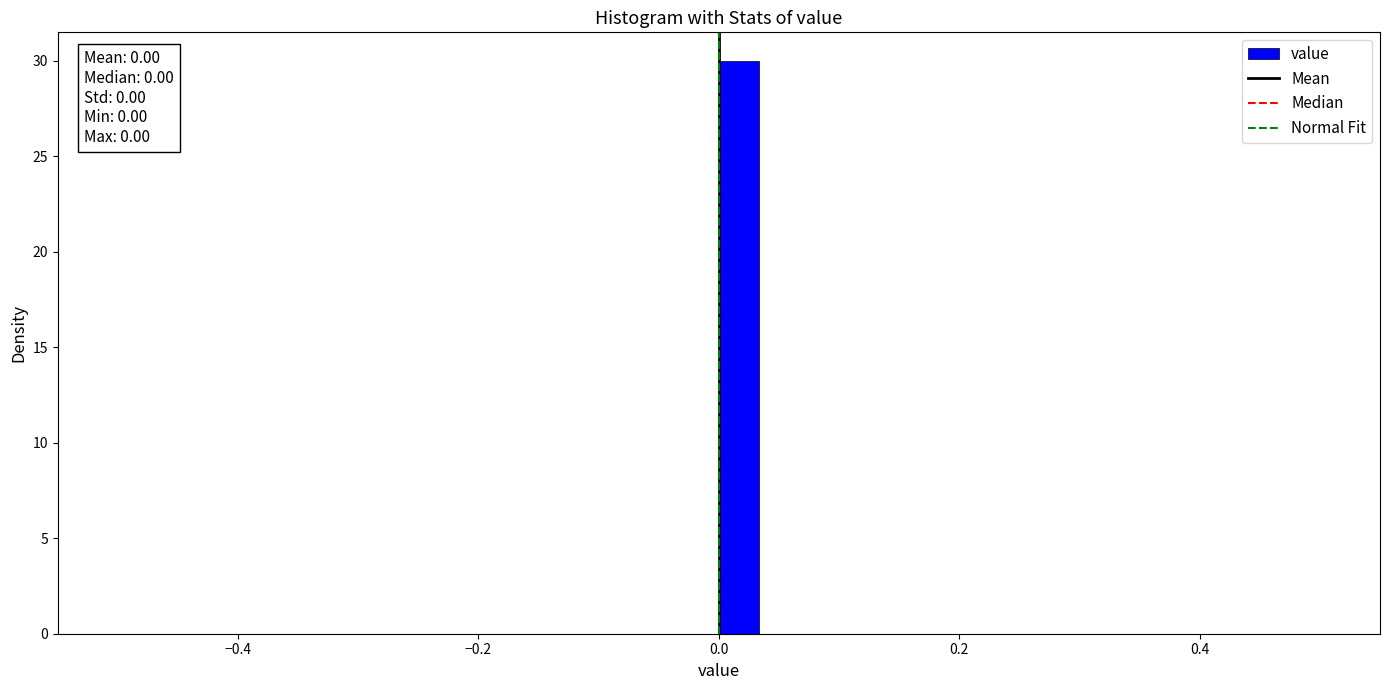

Read against the x-axis, roughly where is the centre of the tallest bar?

0.02